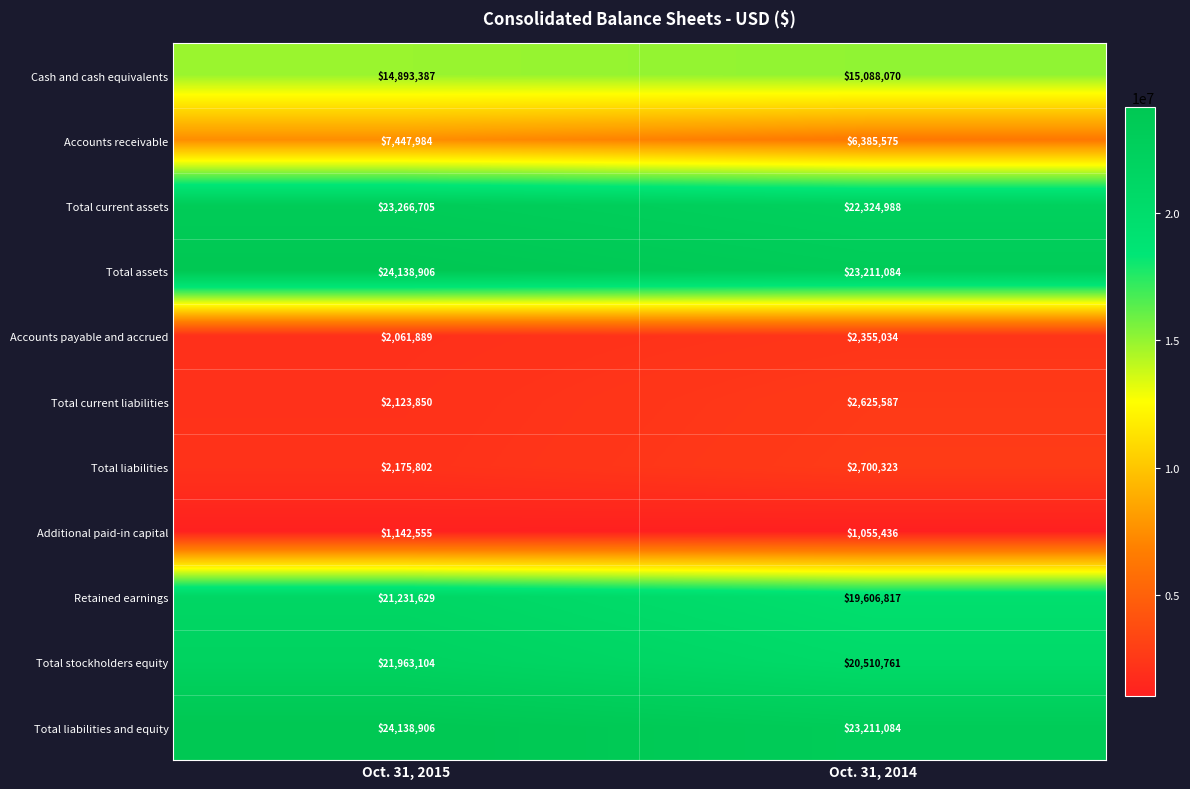

Read the Total stockholders equity value at Oct. 31, 2015, to the nearest 10.

21963100